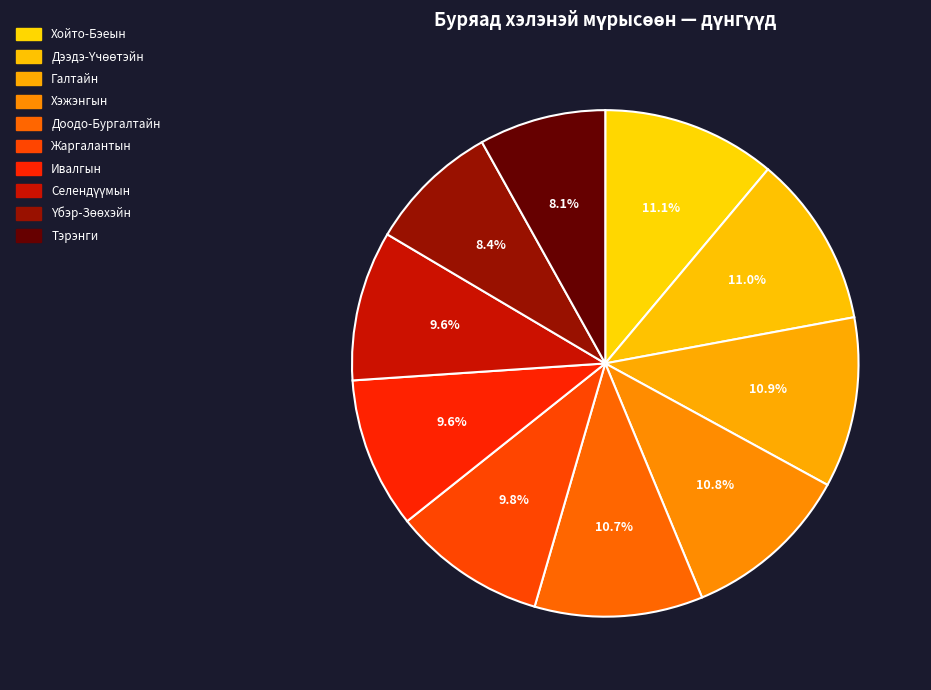

Which category has the biggest portion of the pie?

Хойто-Бэеын